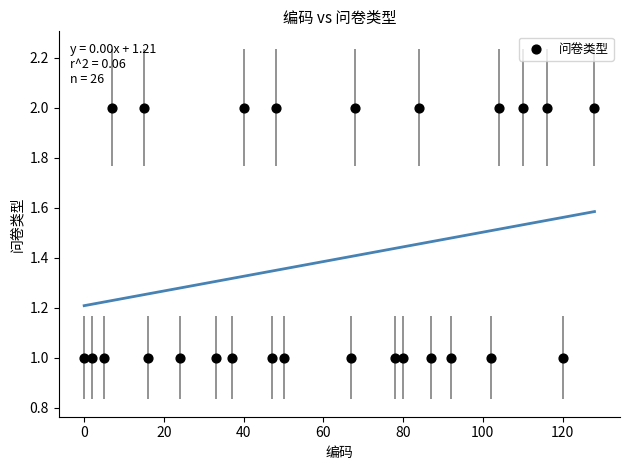

List the coordinates of all points as (X, Y) pairs, reading left to right.

(0, 1)  (2, 1)  (5, 1)  (7, 2)  (15, 2)  (16, 1)  (24, 1)  (33, 1)  (37, 1)  (40, 2)  (47, 1)  (48, 2)  (50, 1)  (67, 1)  (68, 2)  (78, 1)  (80, 1)  (84, 2)  (87, 1)  (92, 1)  (102, 1)  (104, 2)  (110, 2)  (116, 2)  (120, 1)  (128, 2)